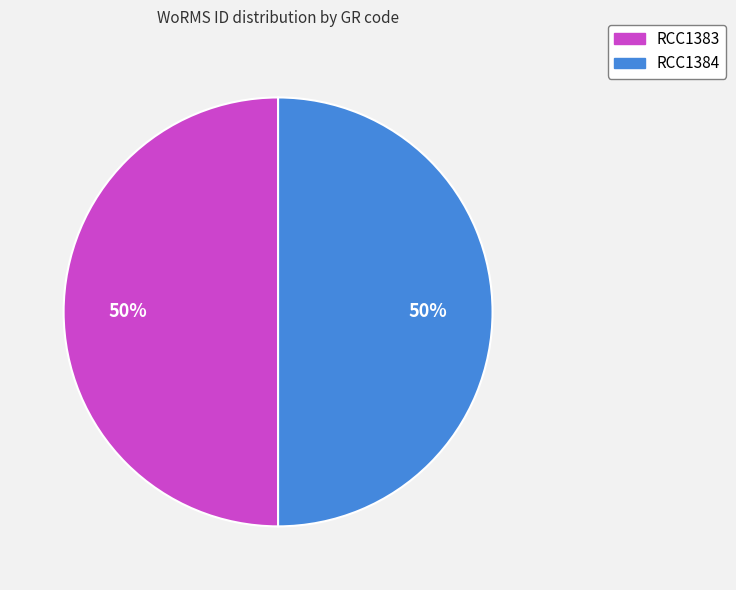

True or false: RCC1383 accounts for 62% of the total.

False